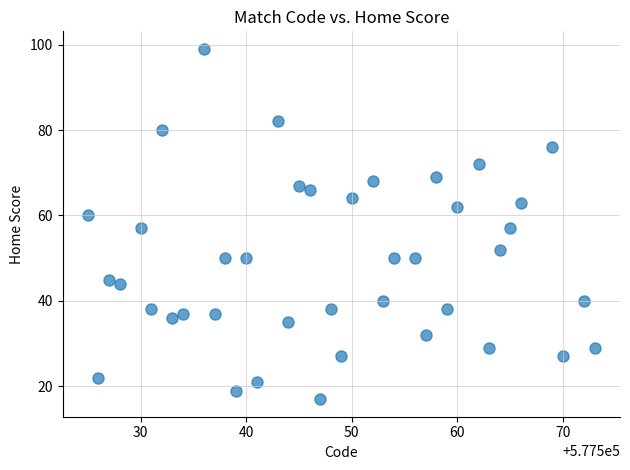

What is the range of X values (max minus min)?

48